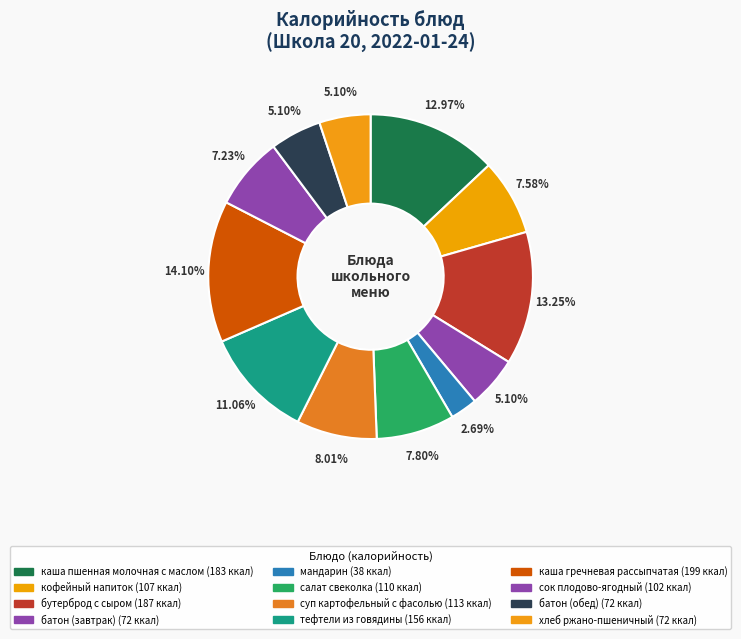

True or false: батон (обед) accounts for 5% of the total.

True